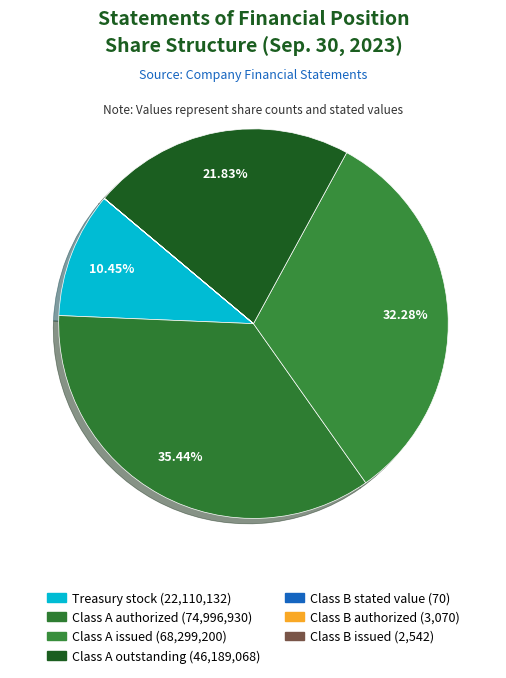

To the nearest percent, what is the average slice percentage?

14%